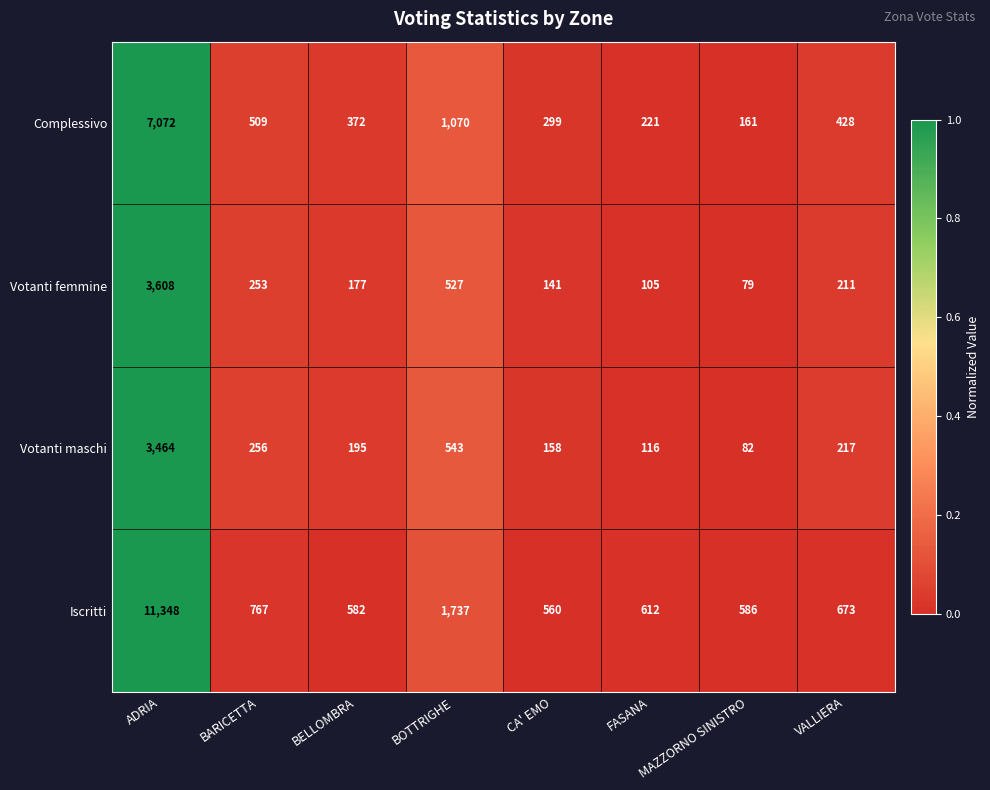

How many categories are shown in the chart?

8